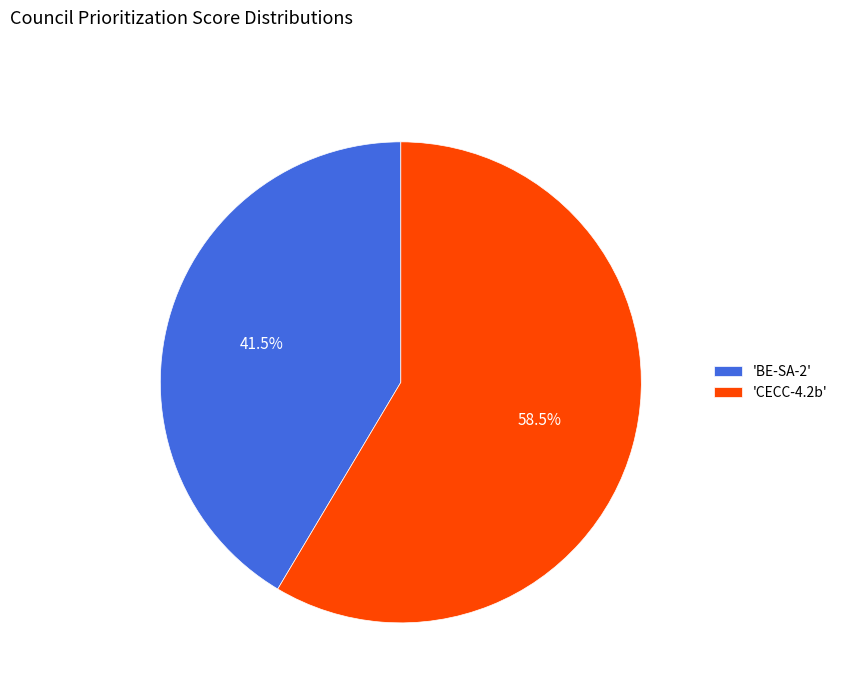

What is the ratio of the value at 'BE-SA-2' to the value at 'CECC-4.2b'?

0.7